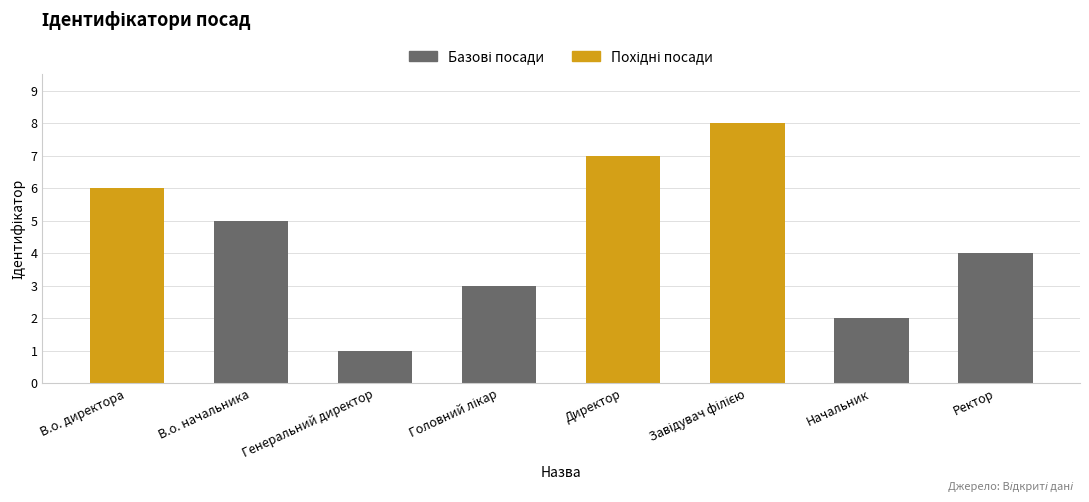

What is the maximum value shown in the chart?

8